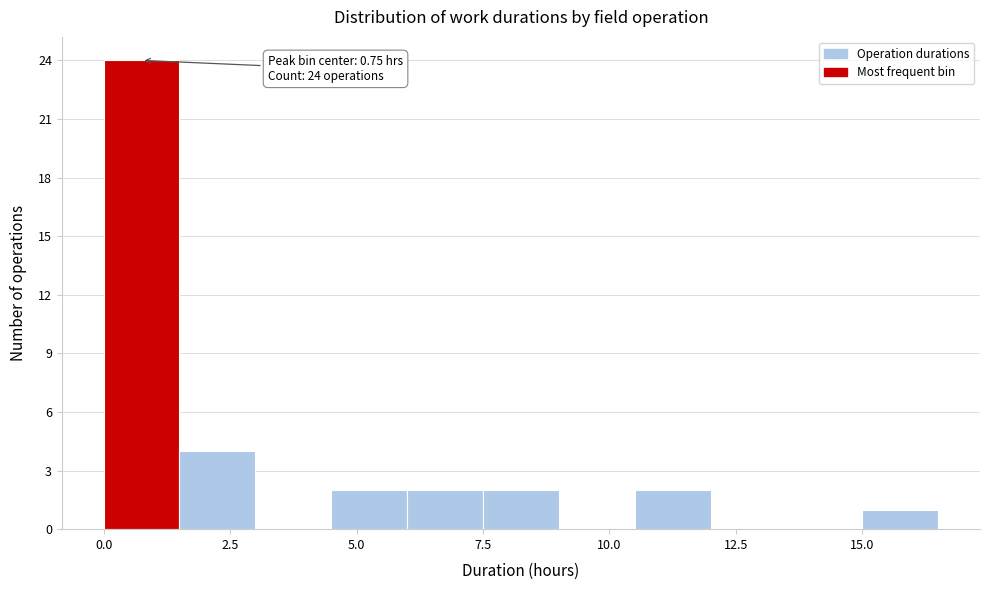

Around what value on the x-axis is the tallest bar? Give the approximate position of its centre, as read against the axis.

1.0